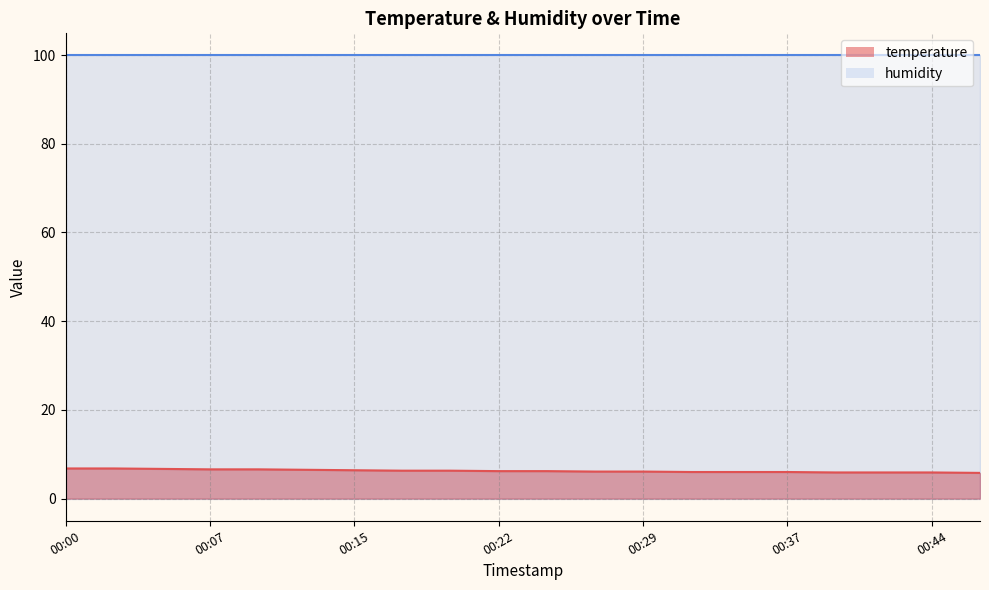

Which label corresponds to the largest value in the chart?

00:00